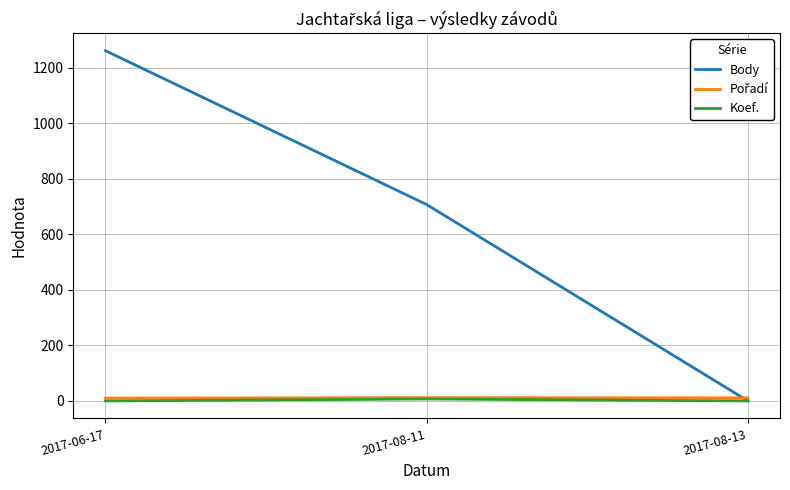

Is this an area chart (filled region under the line)?

No